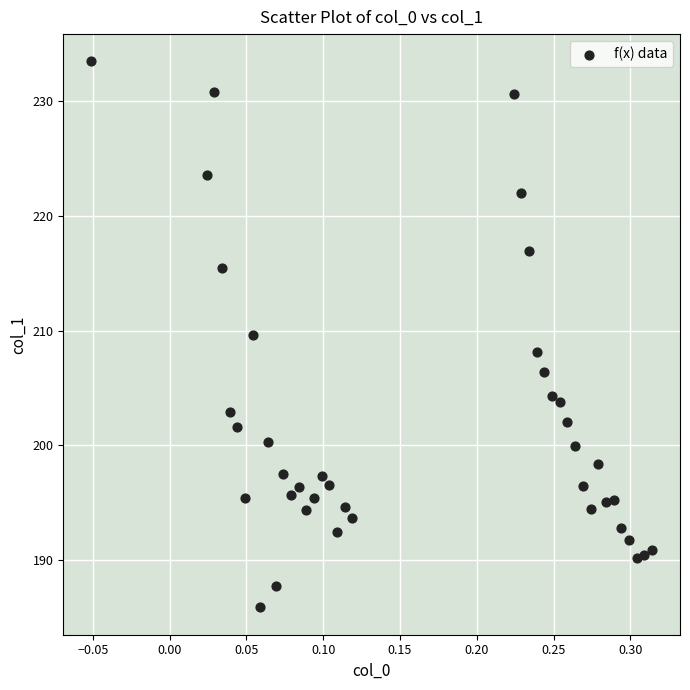

What is the range of X values (max minus min)?

0.4